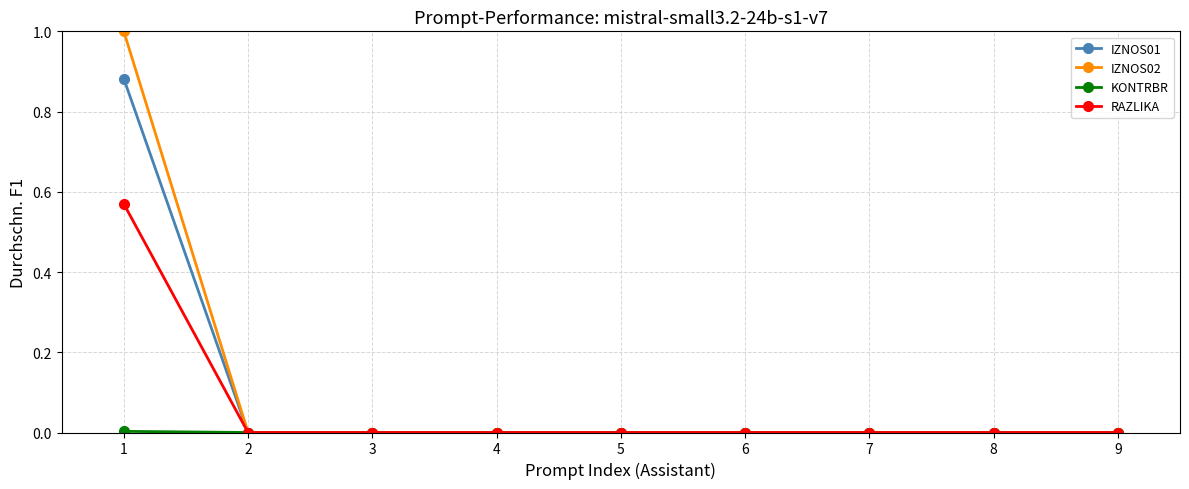

The RAZLIKA series shows -0.2 at 3. True or false?

False